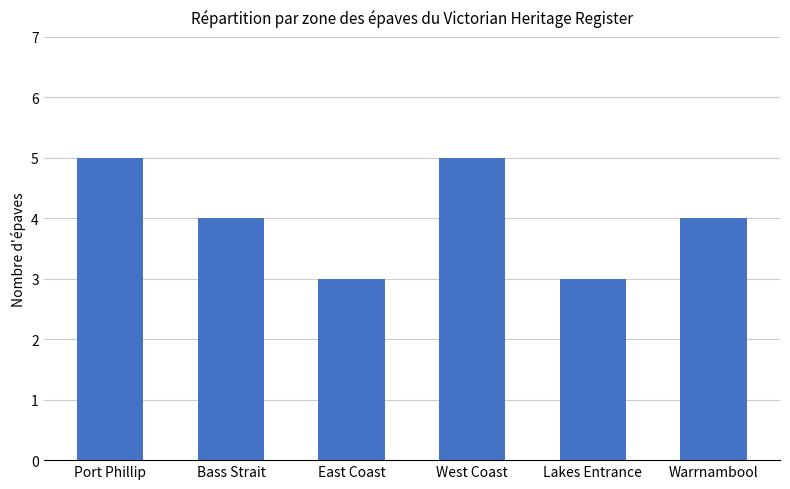

What is the difference between the second highest and second lowest values?

2